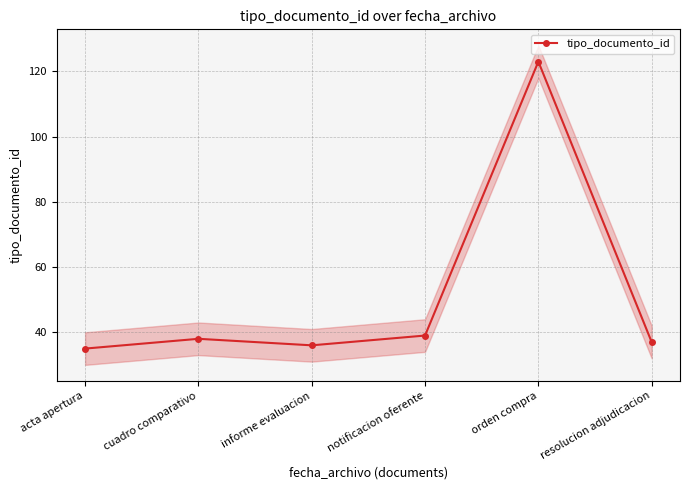

Is it true that the value at orden compra is 123?

True